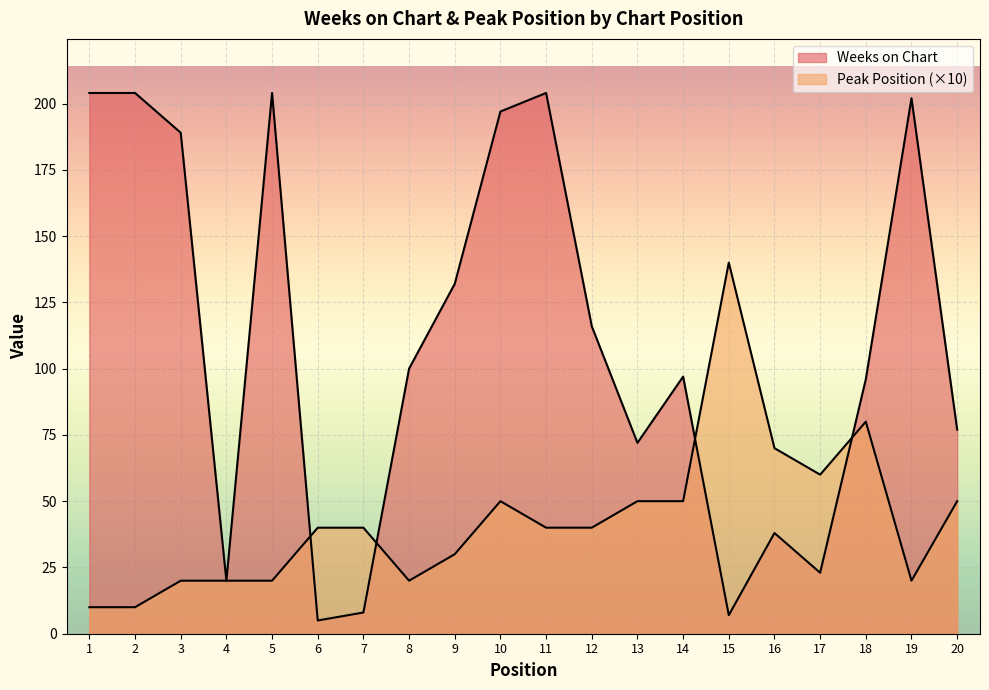

At which label does Weeks on Chart reach its peak?

1